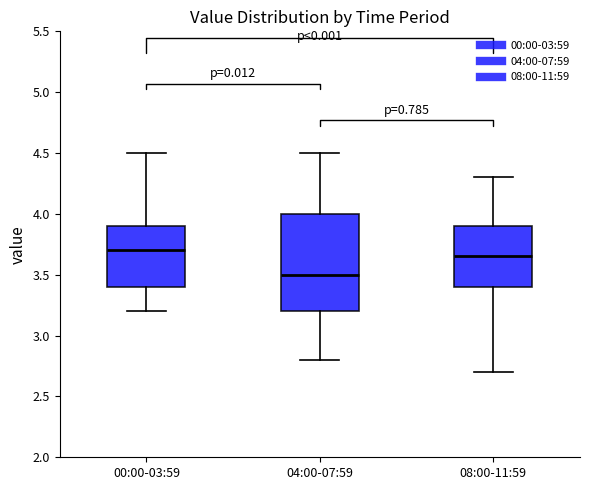

Which box is the tallest, from its lower edge to its upper edge?

04:00-07:59